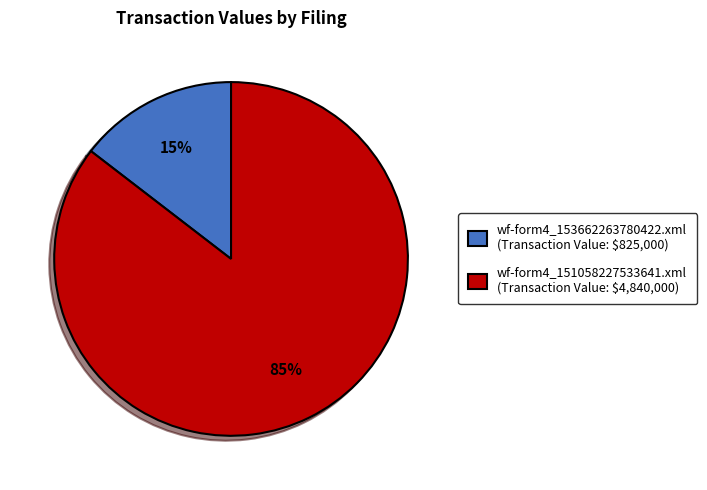

Is wf-form4_151058227533641.xml the majority of the pie?

Yes